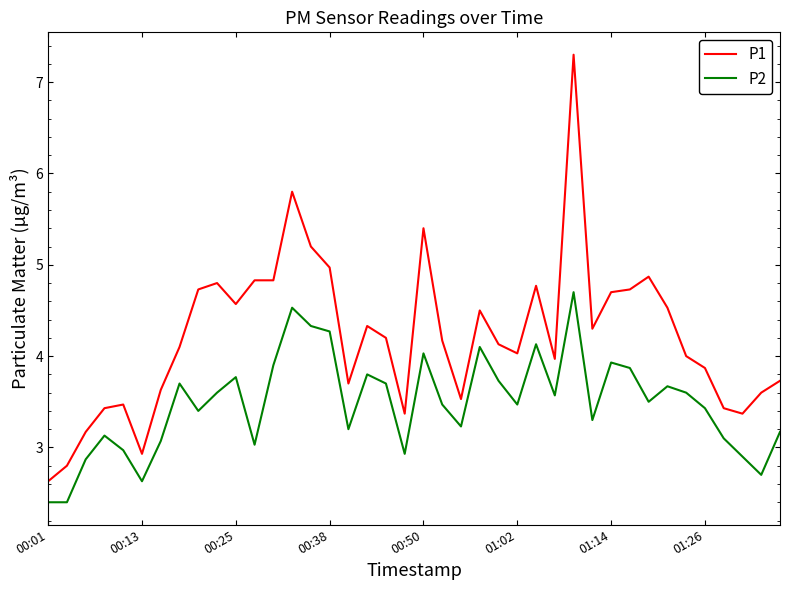

Which series has the largest range (max minus min)?

P1